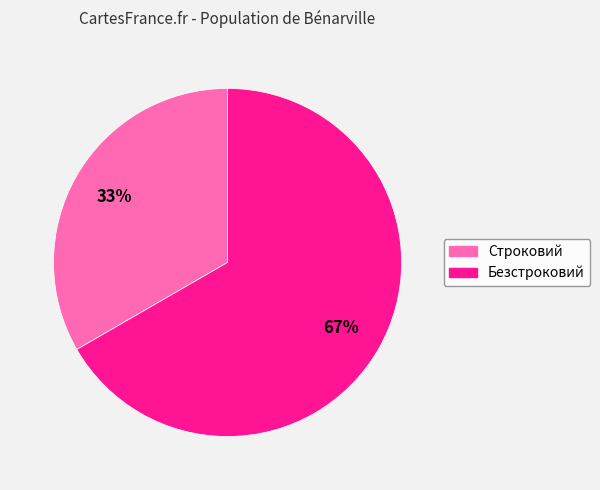

How many slices are in this pie chart?

2